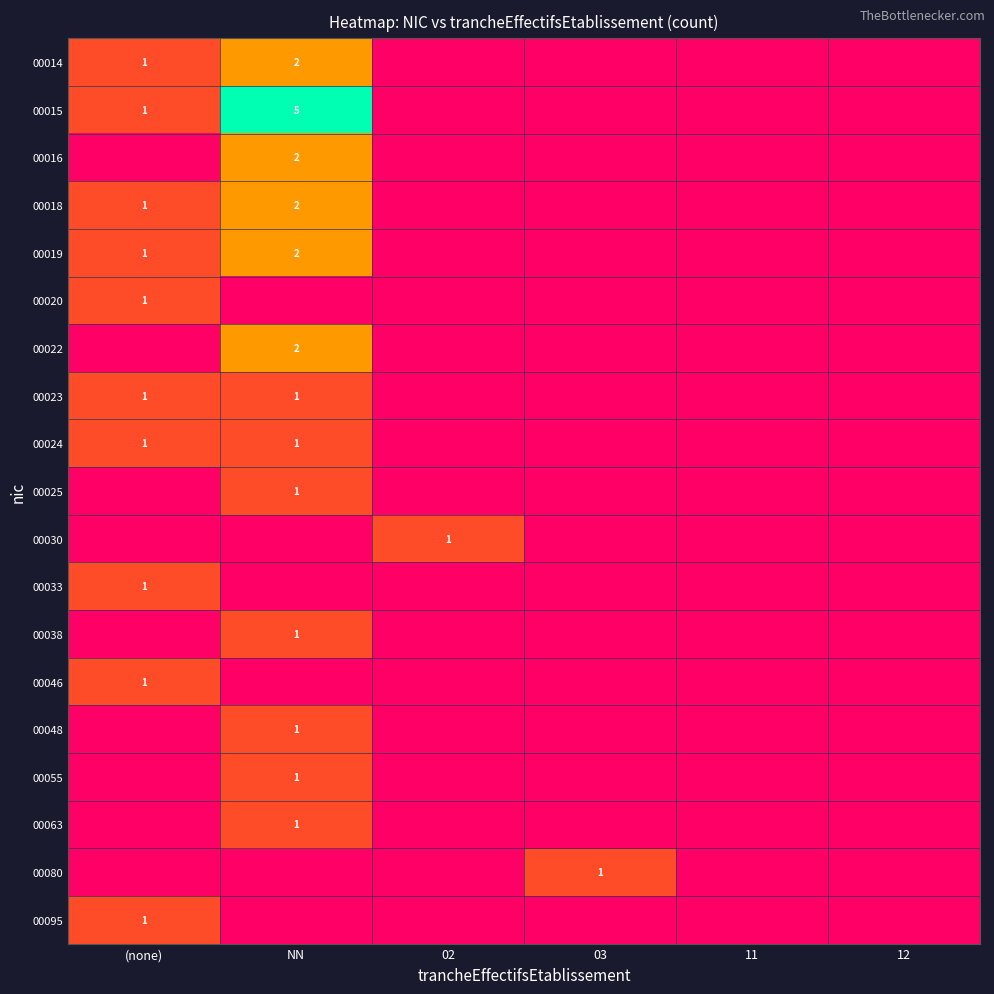

What is the difference between the maximum and minimum values in the 00030 series?

1